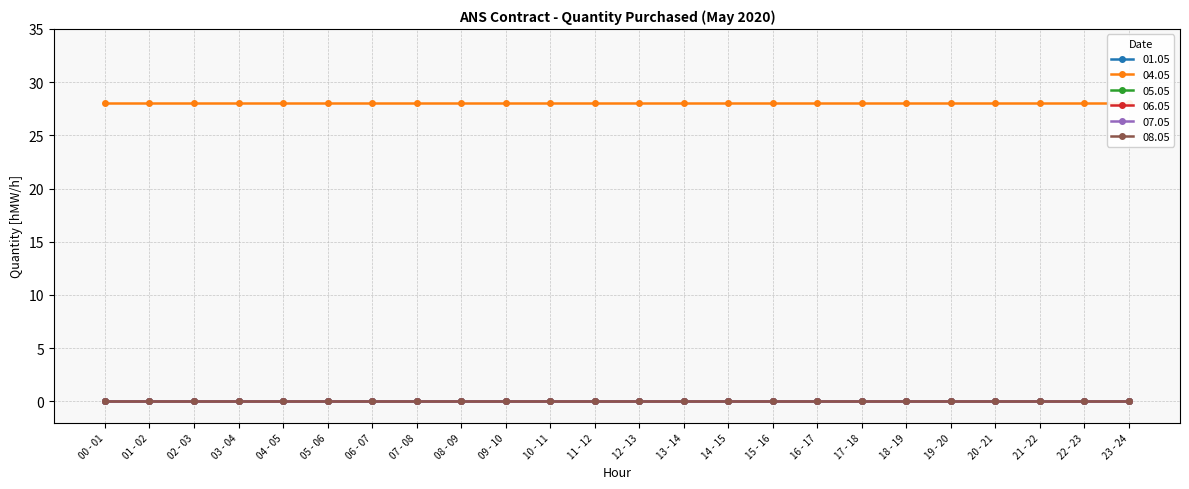

What is the sum of all 04.05 values?

672